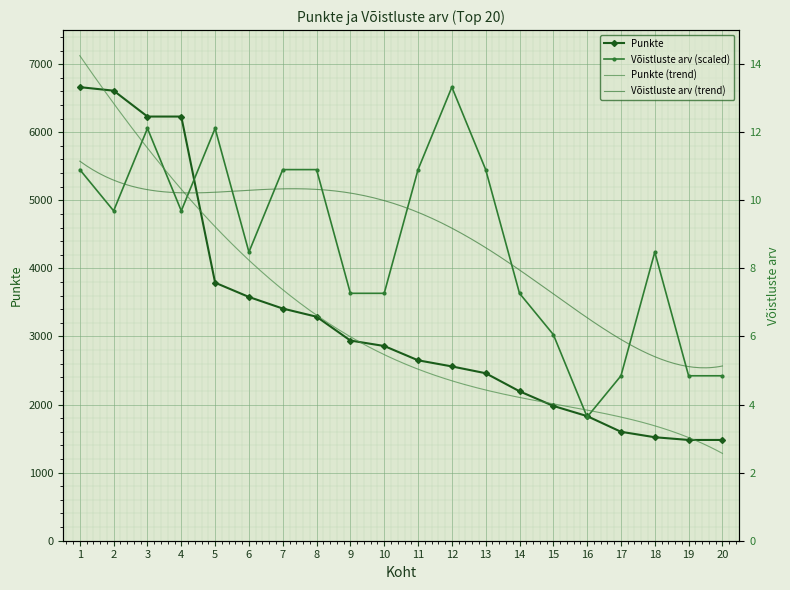

At how many categories does at least one series exceed 2375?

19